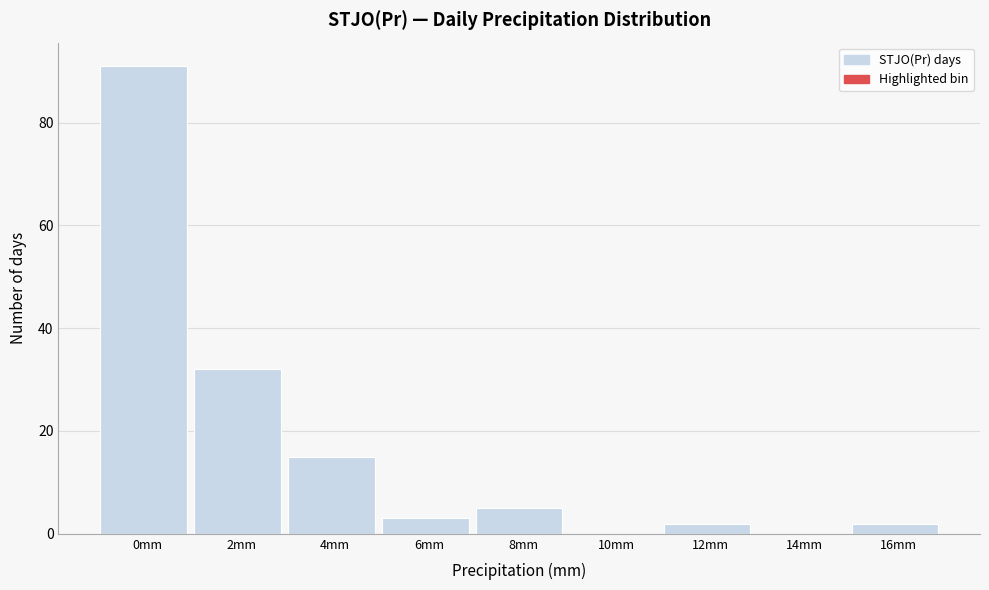

Reading left to right, extract all data points from this chart.

0mm=91	2mm=32	4mm=15	6mm=3	8mm=5	10mm=0	12mm=2	14mm=0	16mm=2